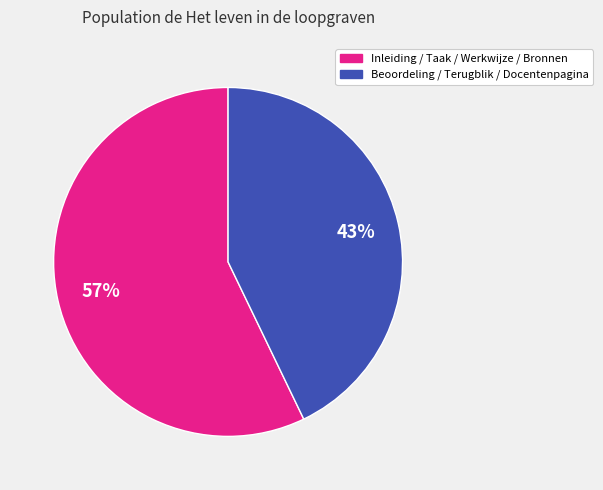

To the nearest percent, what is the average slice percentage?

50%